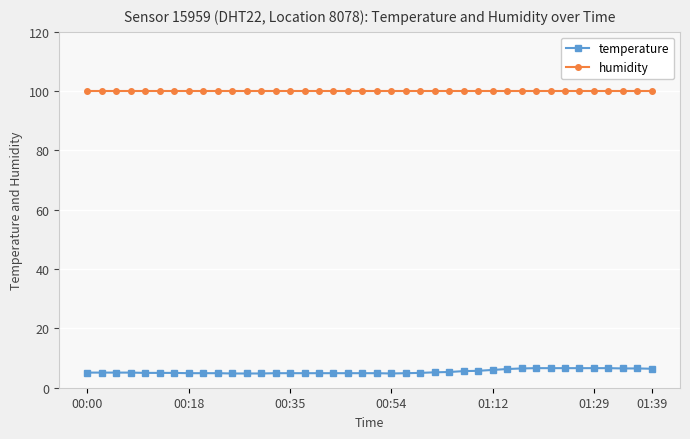

Is this an area chart (filled region under the line)?

No